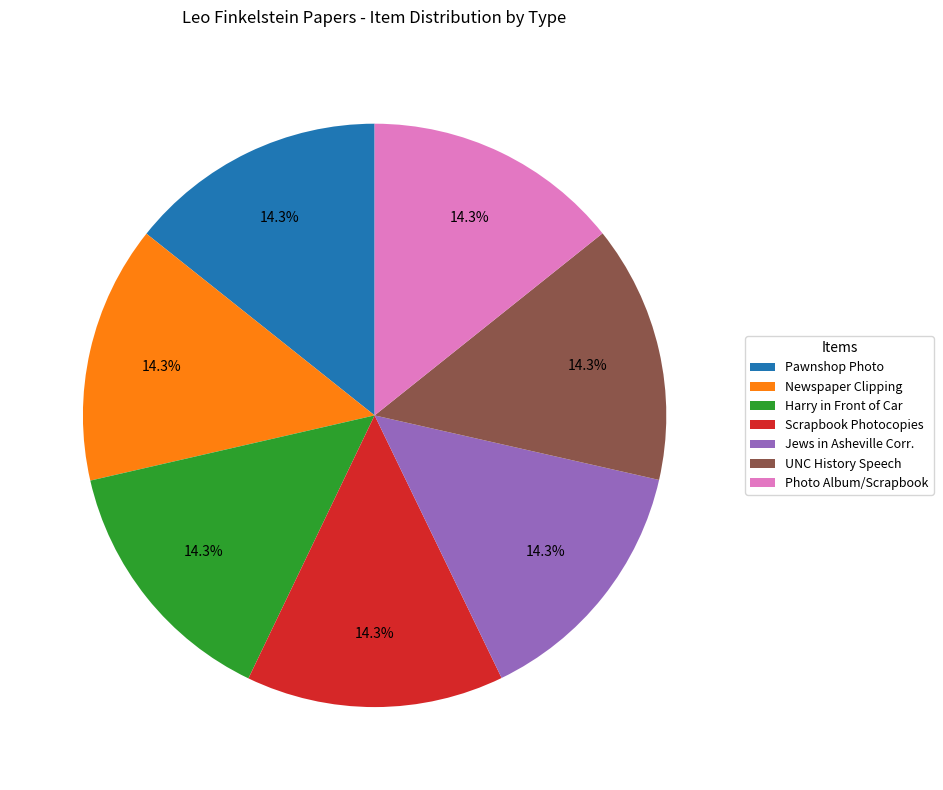

How many slices are in this pie chart?

7